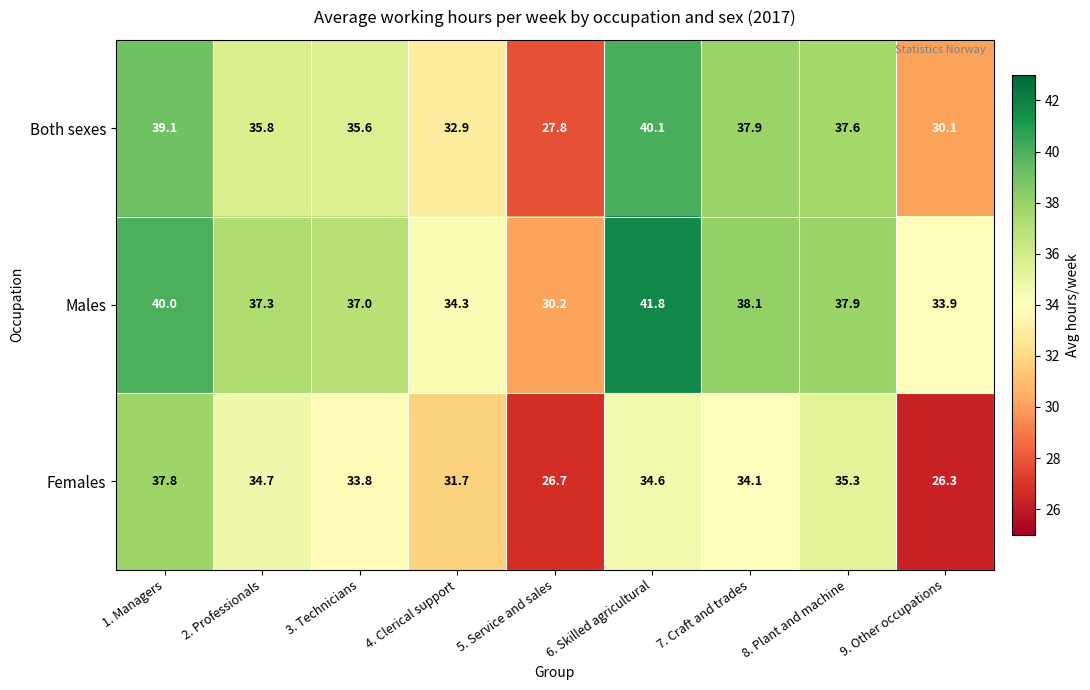

Where does the Females series first go above 34?

1. Managers